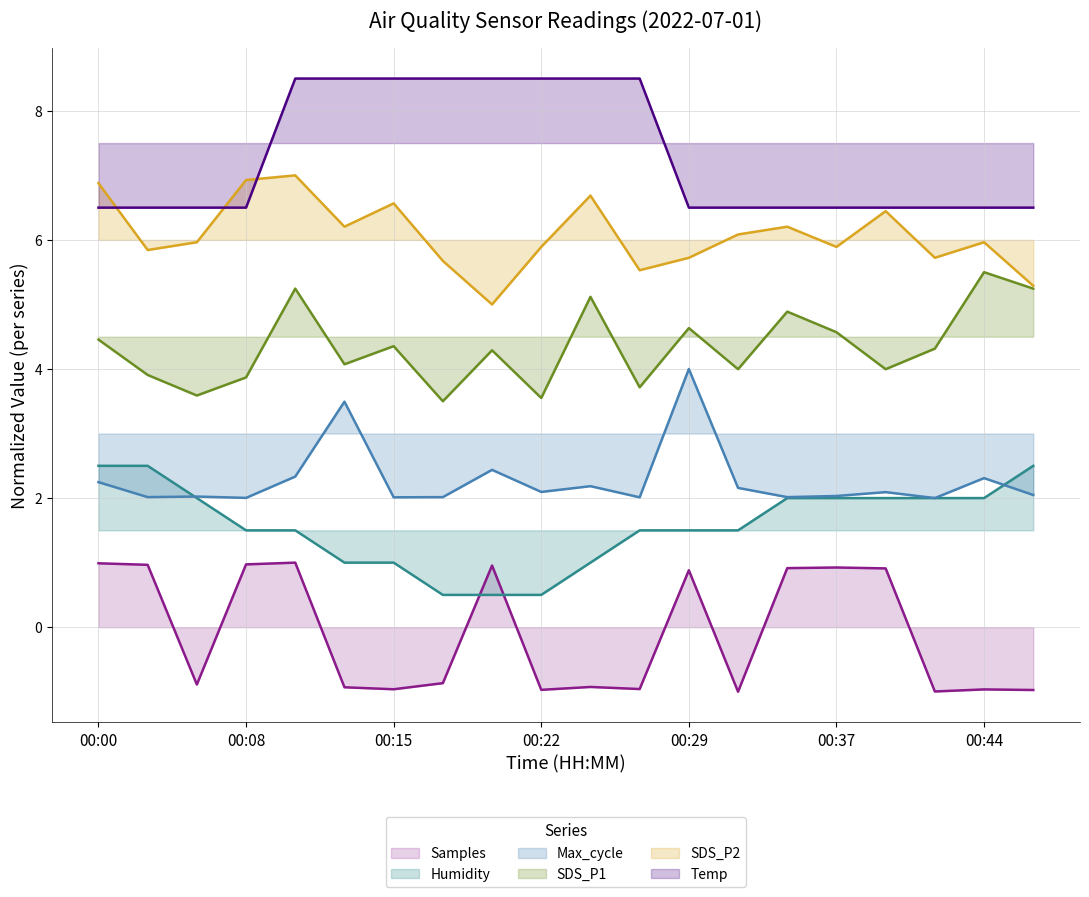

Which series has the widest spread of values?

Temp